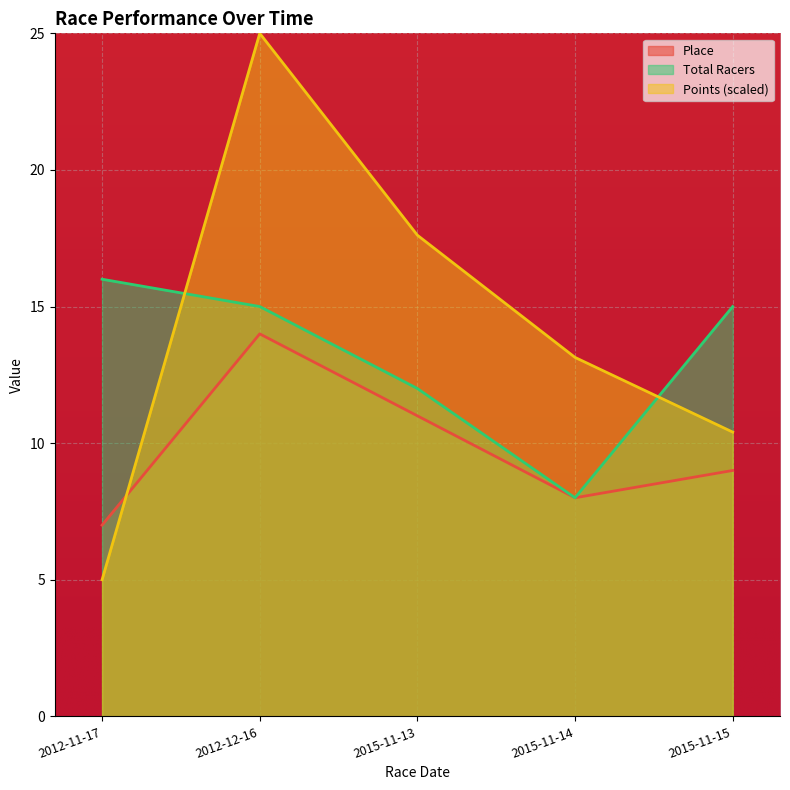

The Points series shows 25.0 at 2012-12-16. True or false?

True